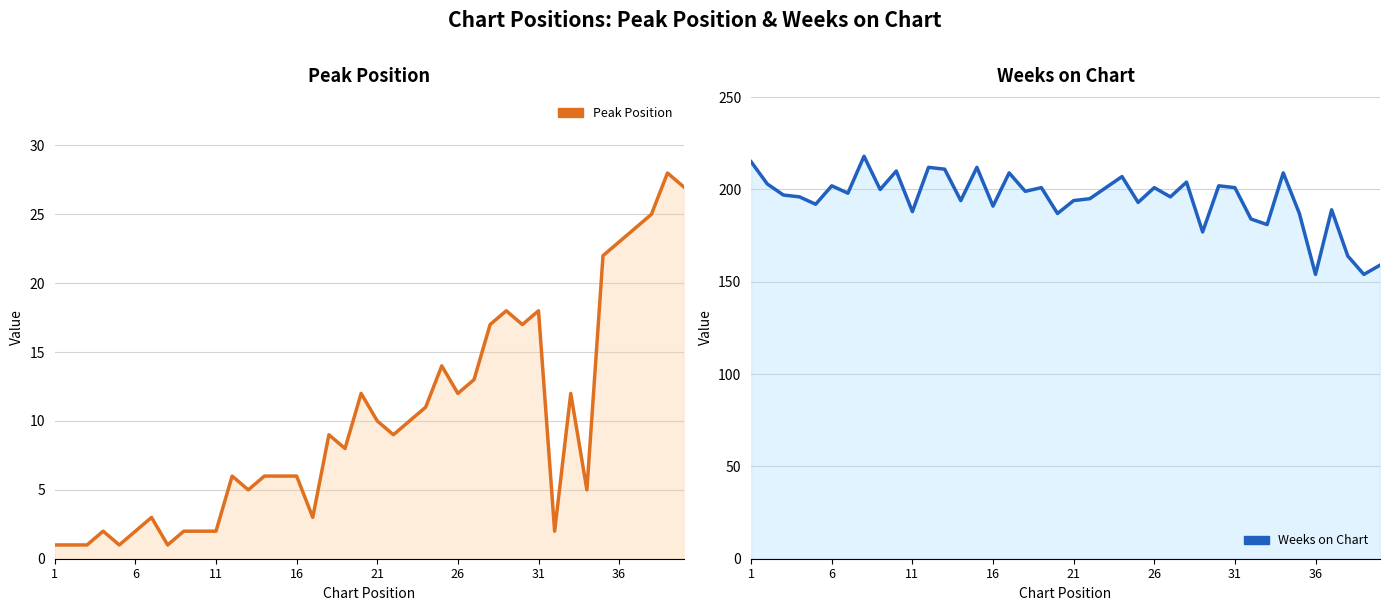

Does the chart display data point markers on the line(s)?

No